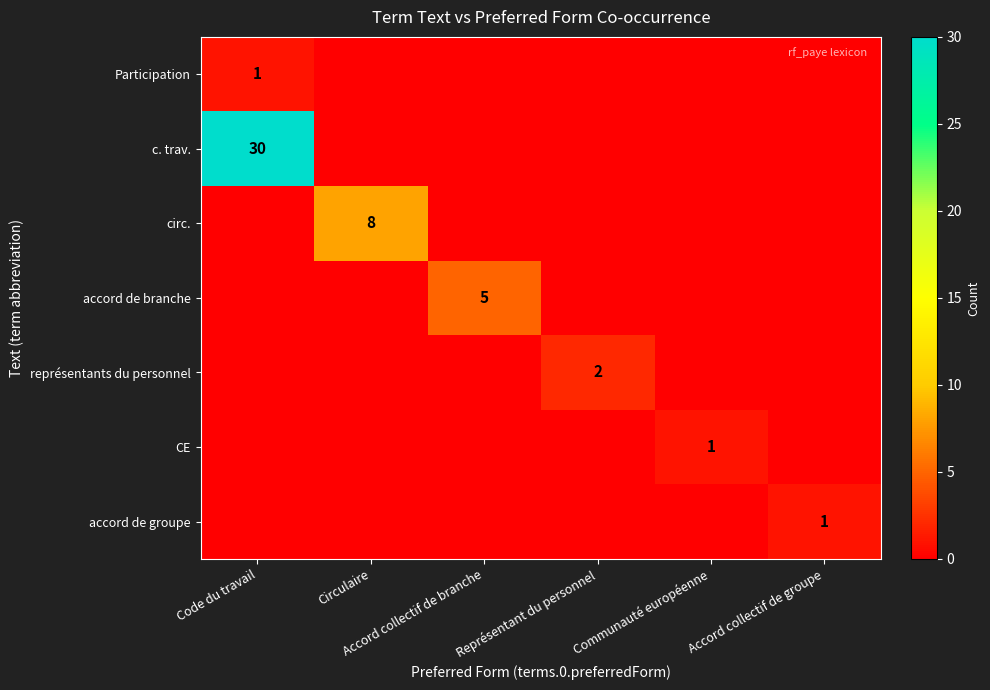

The c. trav. series shows 13 at Représentant du personnel. True or false?

False